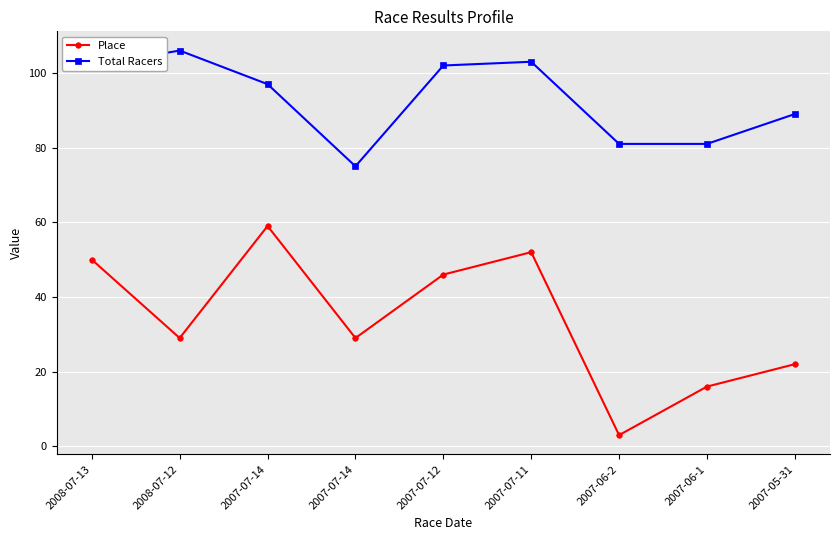

What are all the series names shown in the legend?

Place, Total Racers